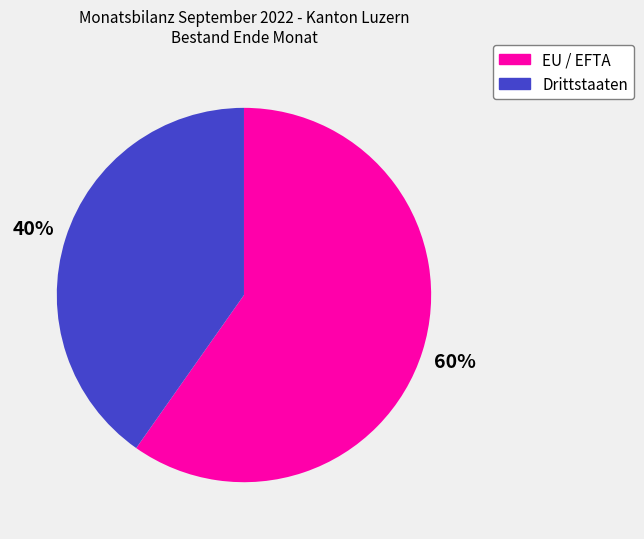

Is the sum of EU / EFTA and Drittstaaten greater than half?

Yes